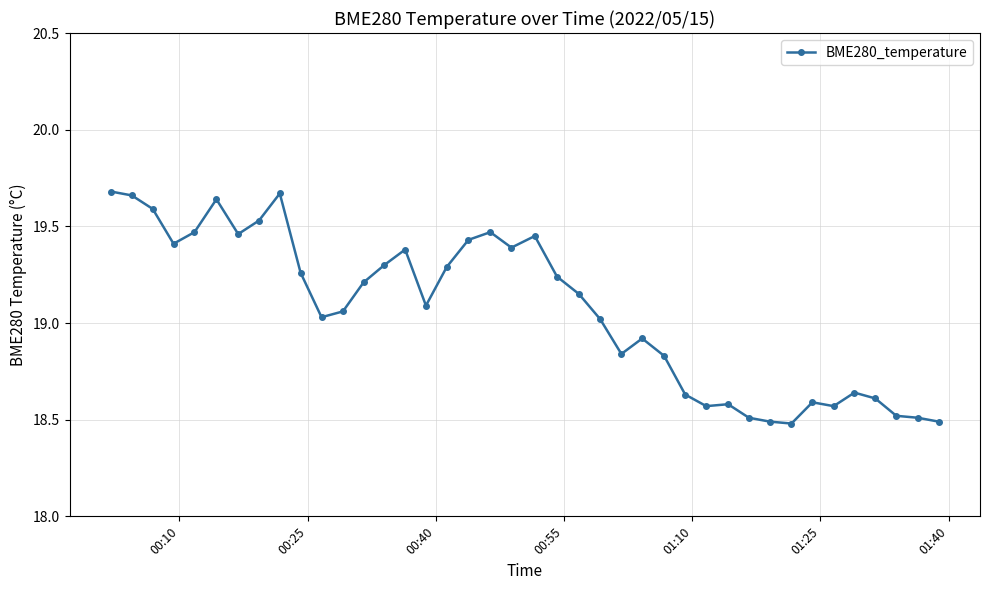

What is the smallest value displayed?

18.5